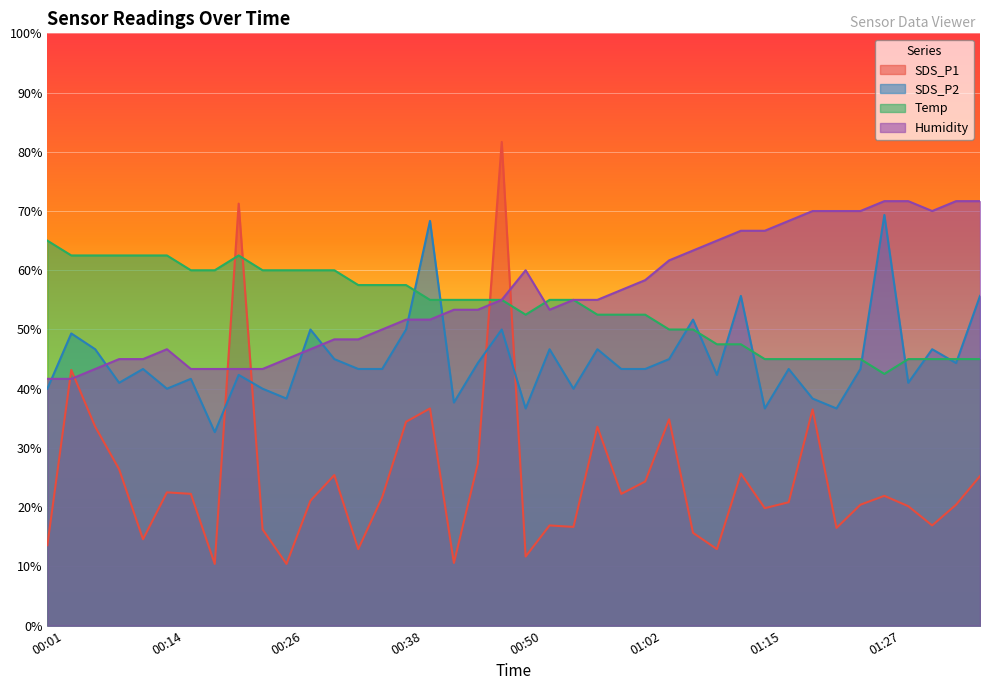

After their last crossing, which series has the higher values: Humidity or SDS_P2?

Humidity